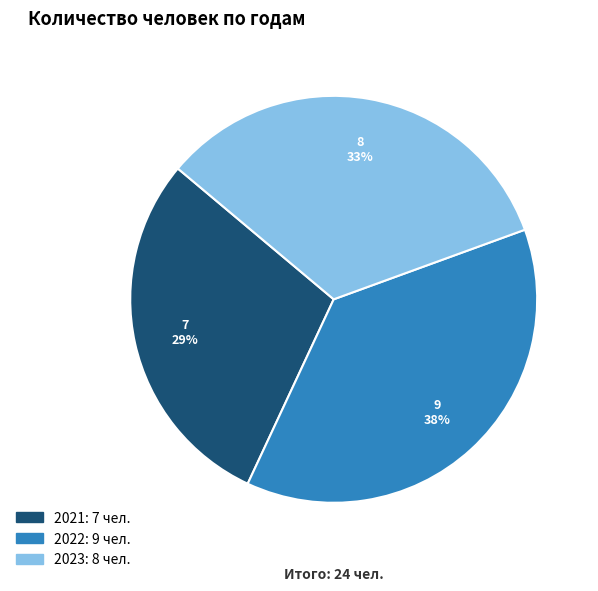

True or false: 2021 accounts for 44% of the total.

False